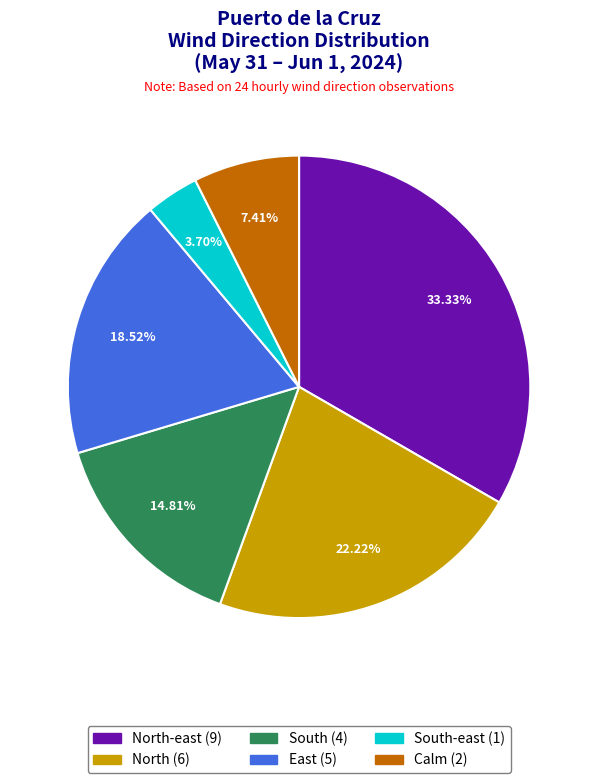

Does any single category account for the majority?

No